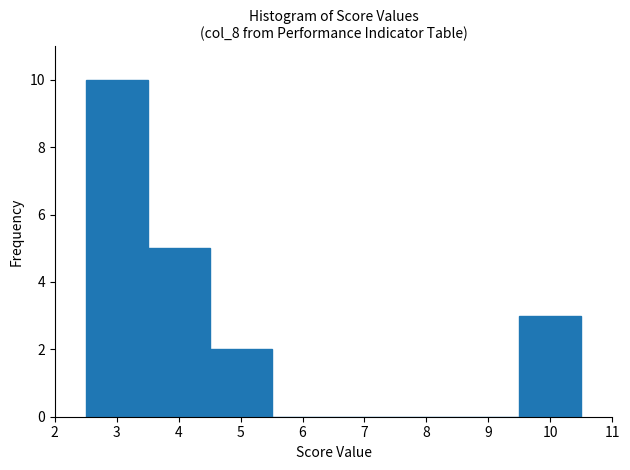

Reading left to right, transcribe this chart: for each bar, give the range it covers on the x-axis and its height. The values are not printed on the chart, so give them approximately, as read against the axis.

2.5 to 3.5: 10
3.5 to 4.5: 5
4.5 to 5.5: 2
5.5 to 6.5: 0
6.5 to 7.5: 0
7.5 to 8.5: 0
8.5 to 9.5: 0
9.5 to 10.5: 3